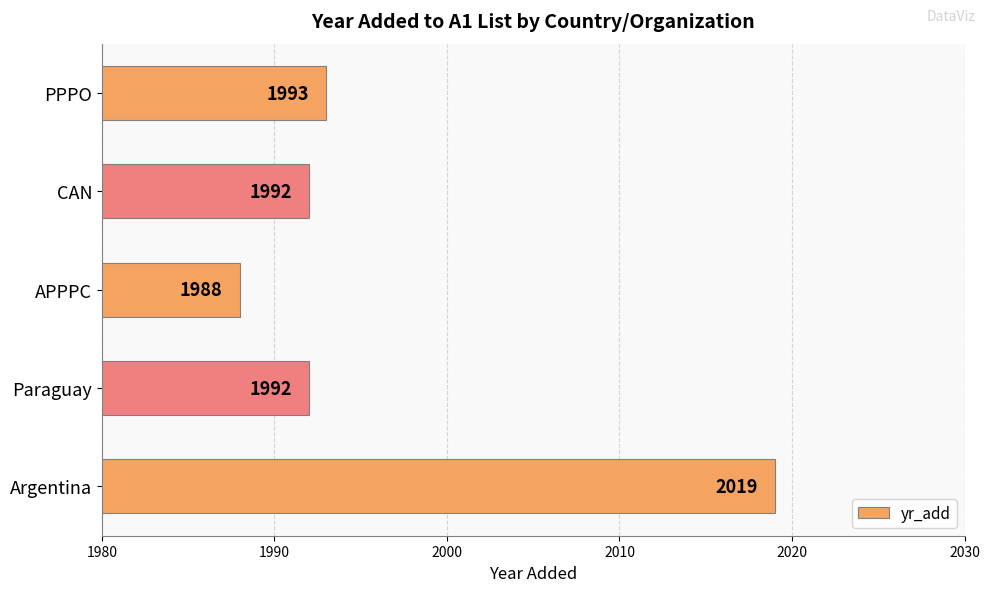

What is the sum of all values?

9984